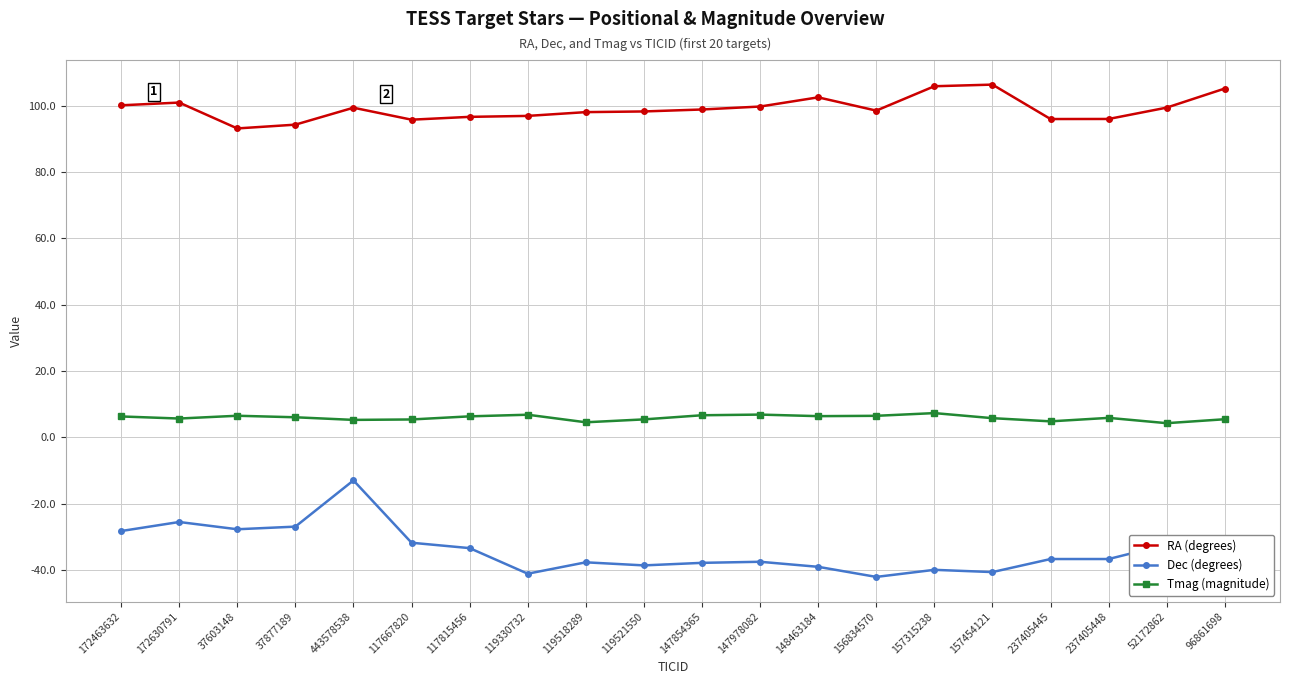

Is it true that Dec (degrees) equals -28.3 at 172463632?

True